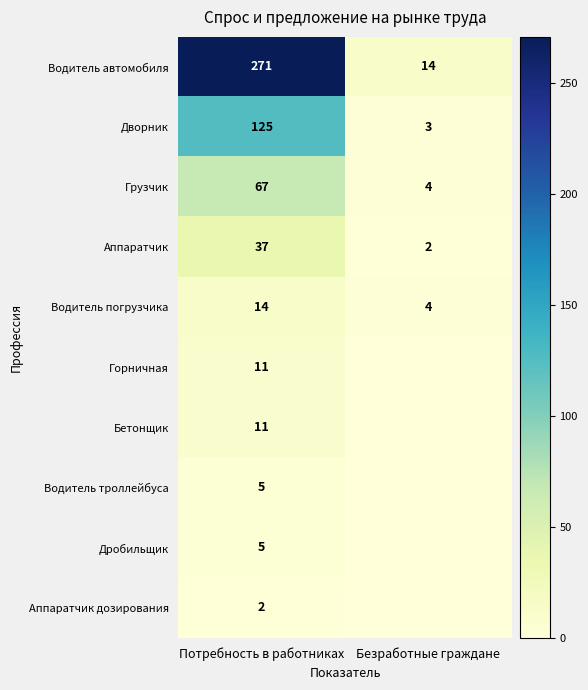

What is the difference between the highest and lowest values at Потребность в работниках?

269